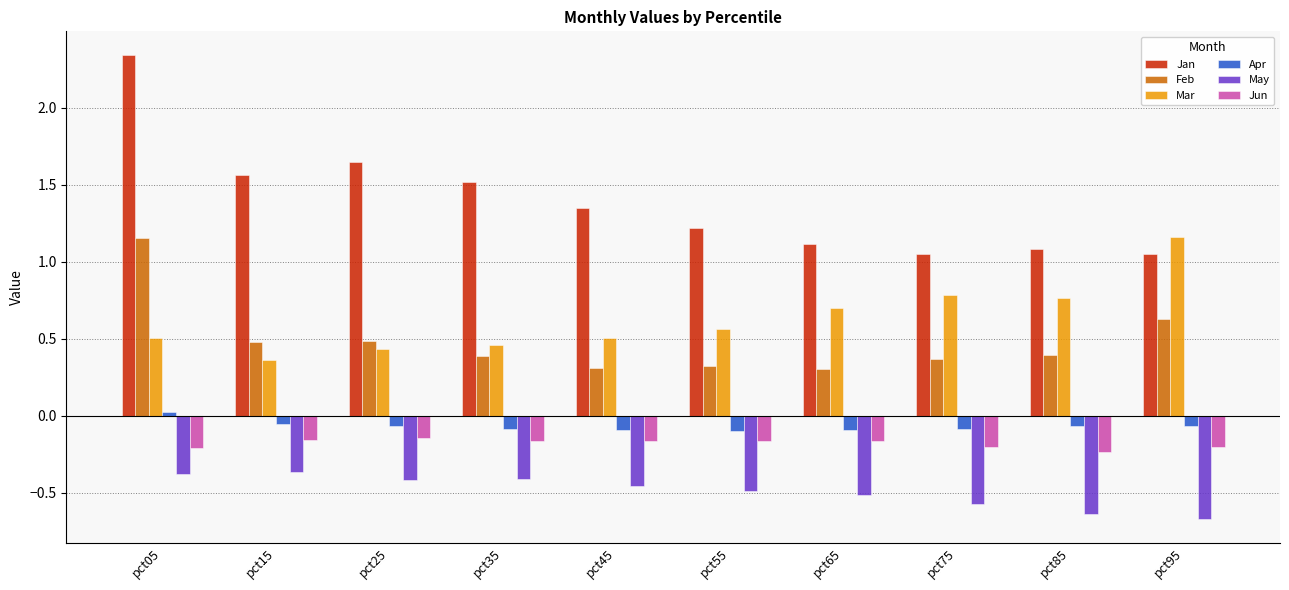

What is the minimum value shown in the chart?

-0.7